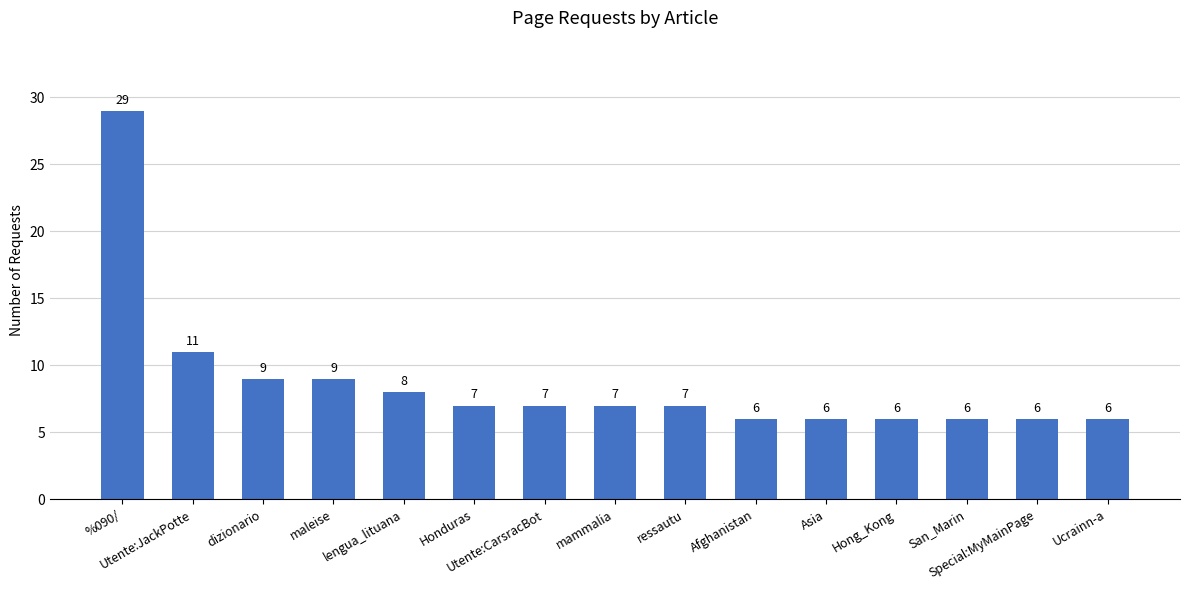

Reading left to right, list all the values displayed in this chart.

29	11	9	9	8	7	7	7	7	6	6	6	6	6	6